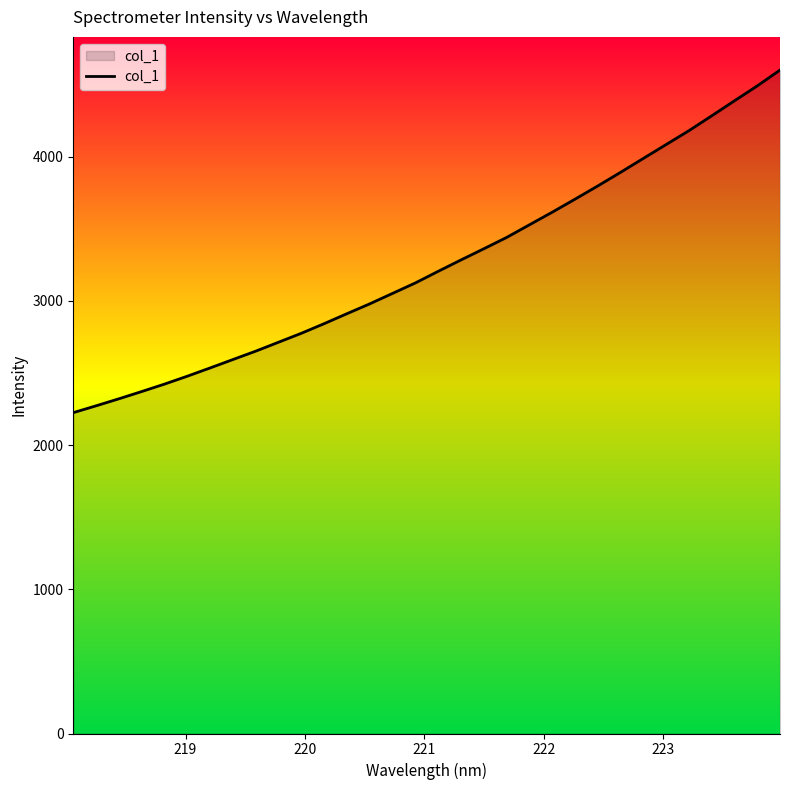

What is the difference between the maximum and minimum values?

2376.0